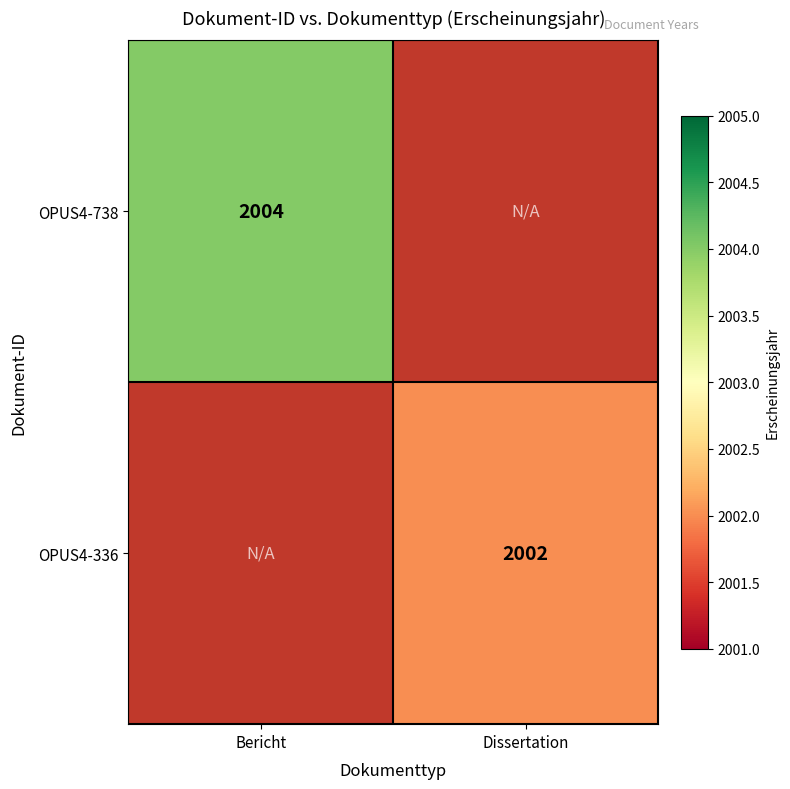

The value of OPUS4-336 at Dissertation is 2759.3. True or false?

False